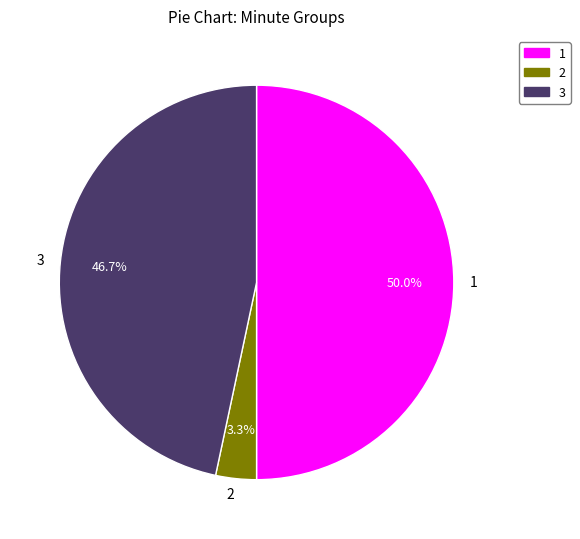

What is the ratio of the value at 2 to the value at 3?

0.1